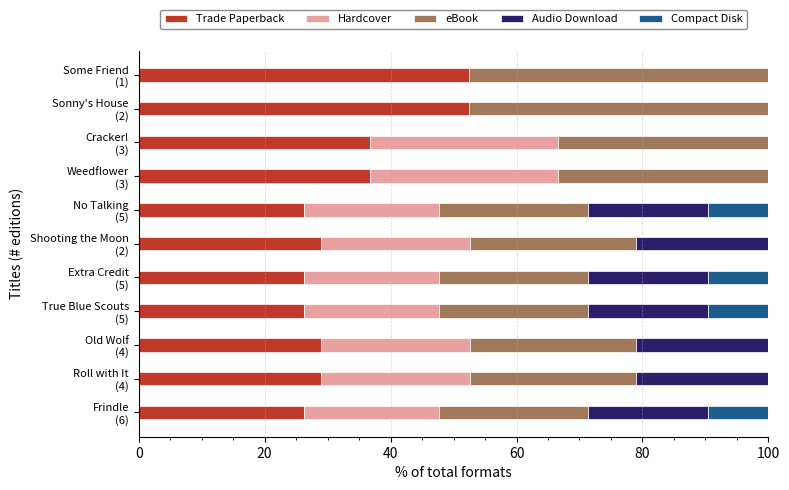

What is the maximum value for Trade Paperback?

52.4